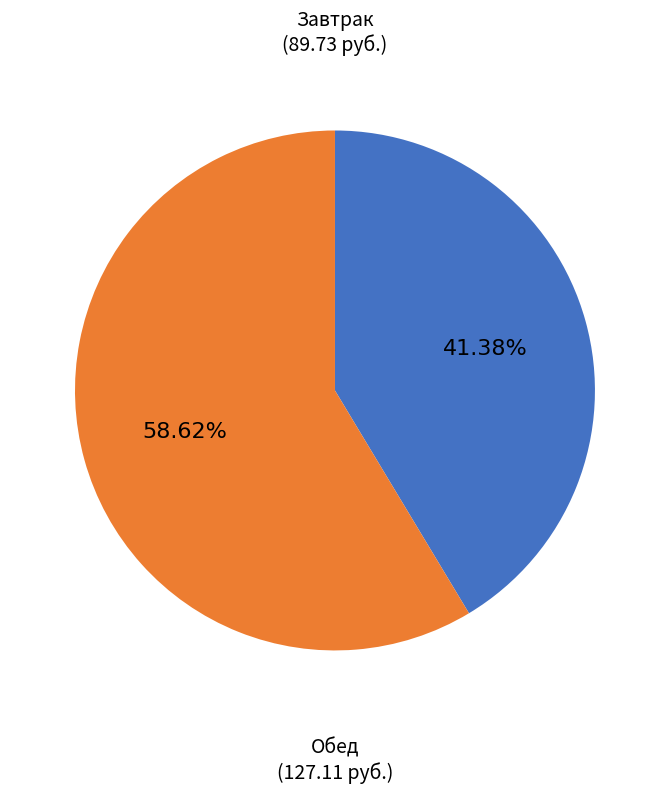

Is there any slice that represents more than half of the pie?

Yes